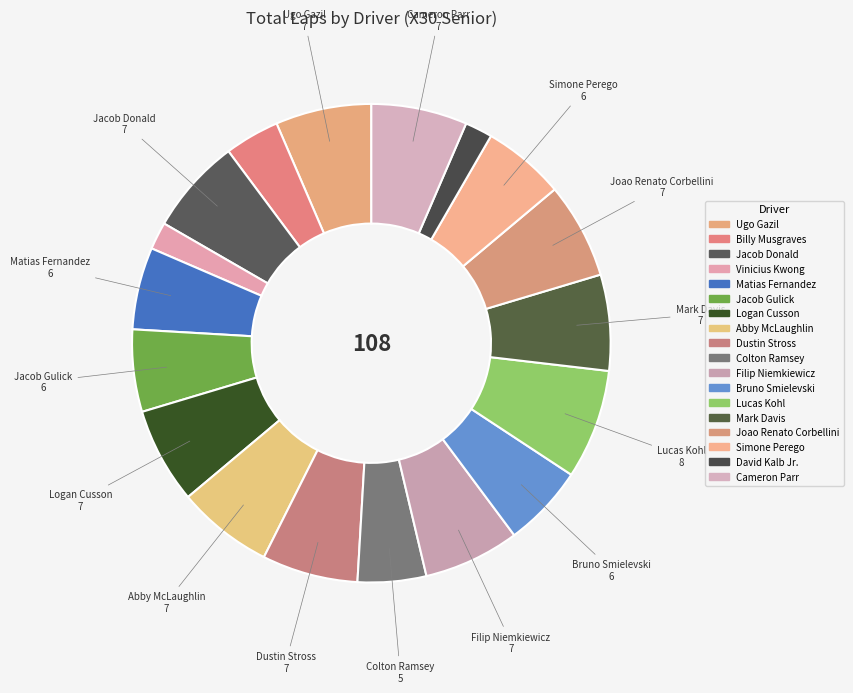

The Joao Renato Corbellini slice represents 1% of the pie. True or false?

False